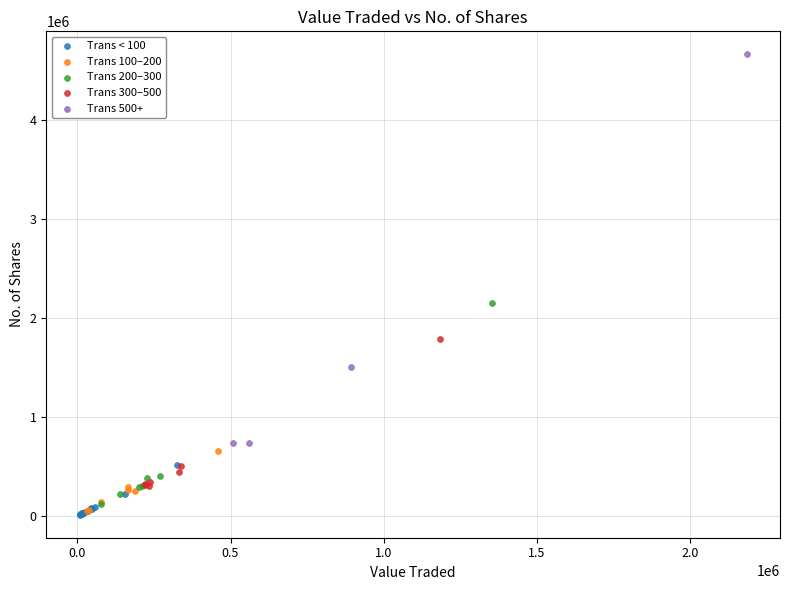

What are all the series names shown in the legend?

Trans < 100, Trans 100–200, Trans 200–300, Trans 300–500, Trans 500+